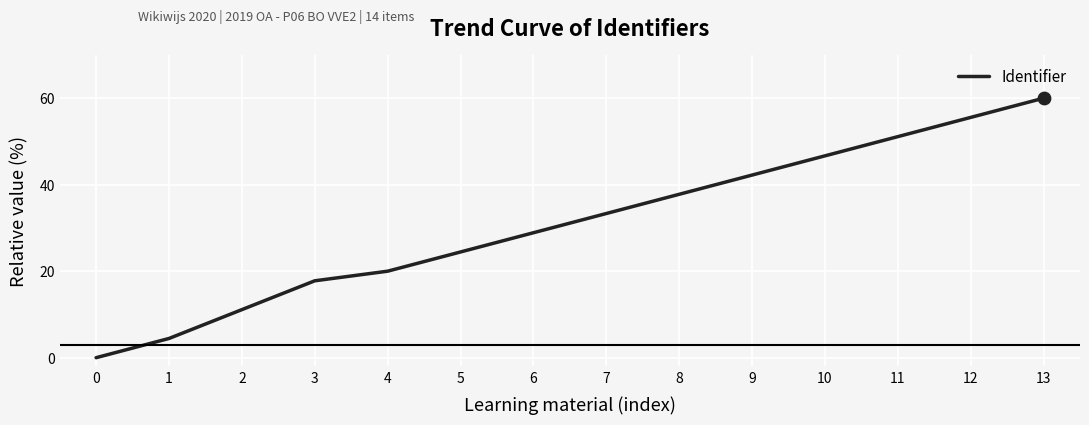

What is the ratio of the value at 9 to the value at 13?

0.7